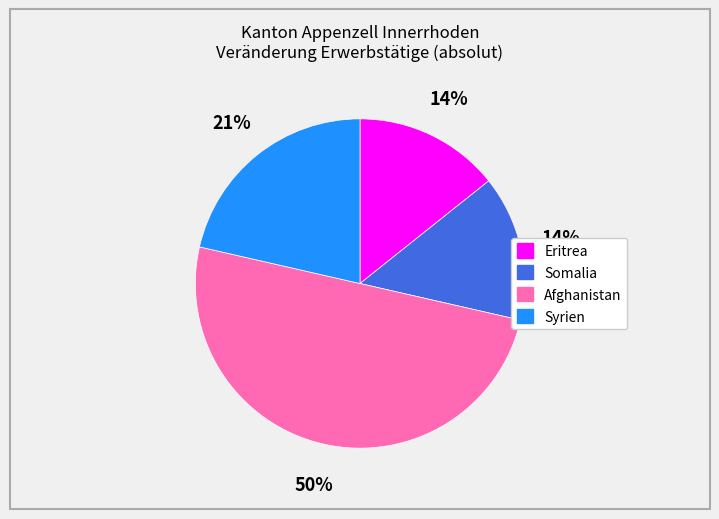

Which slice is the largest?

Afghanistan